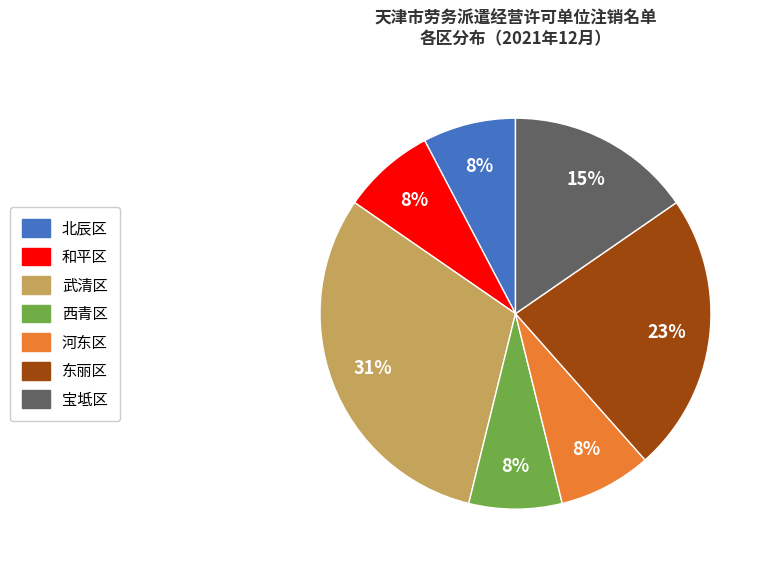

How many slices are in this pie chart?

7